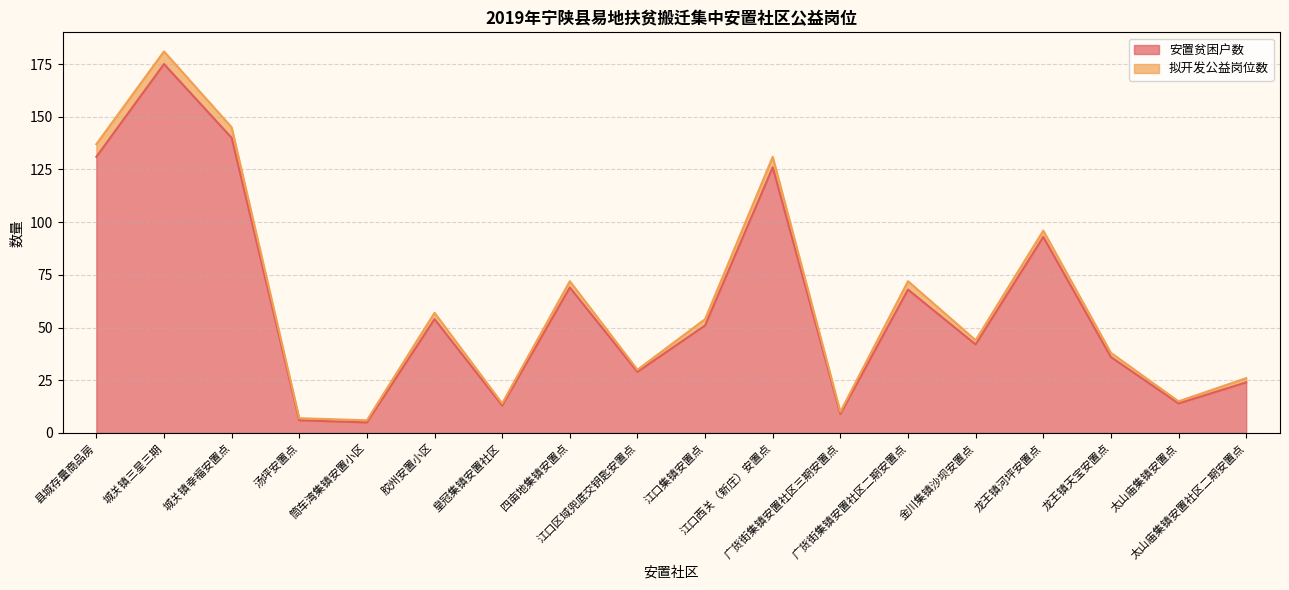

What is the smallest value displayed?

5